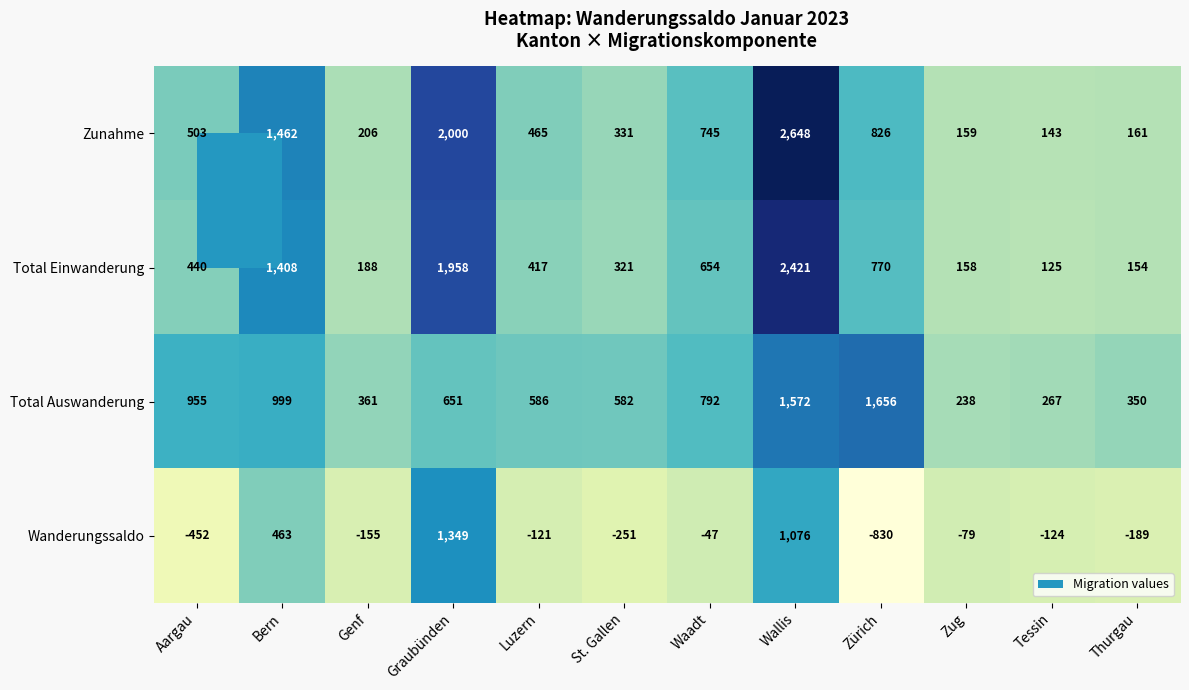

What is the minimum value shown in the chart?

-830